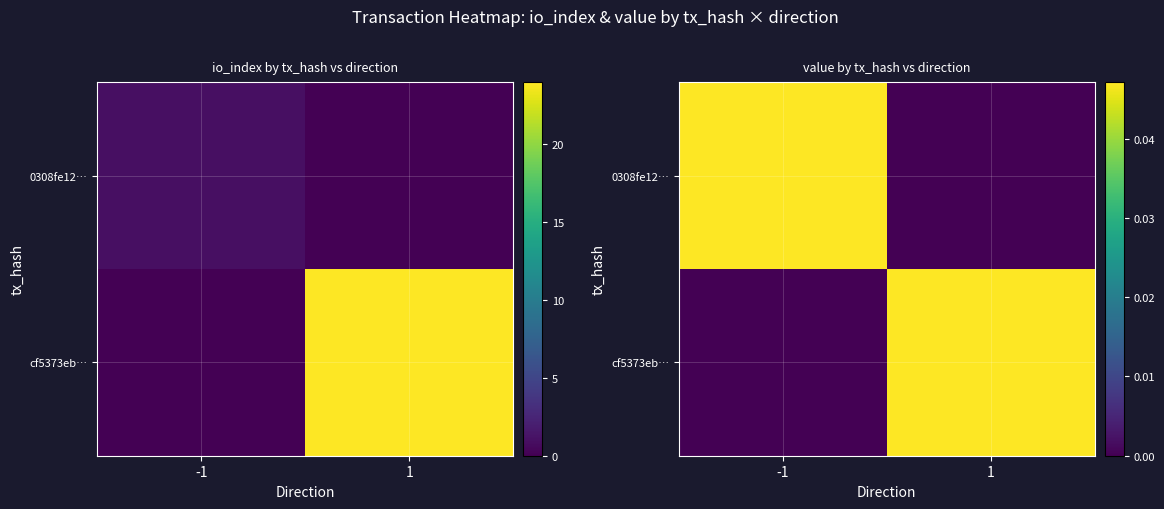

The value of 0308fe12… at -1 is 0.1. True or false?

False